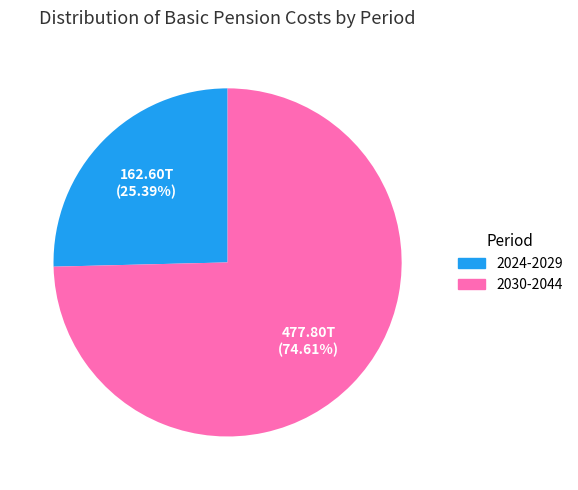

Do 2030-2044 and 2024-2029 together represent more than half of the pie?

Yes